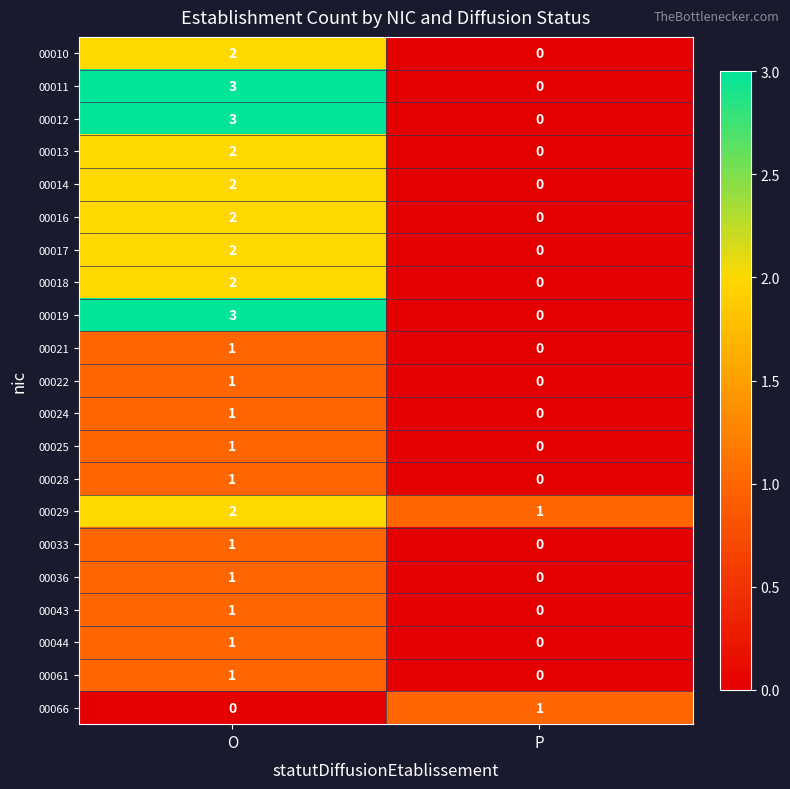

What is the total value across all series at P?

2